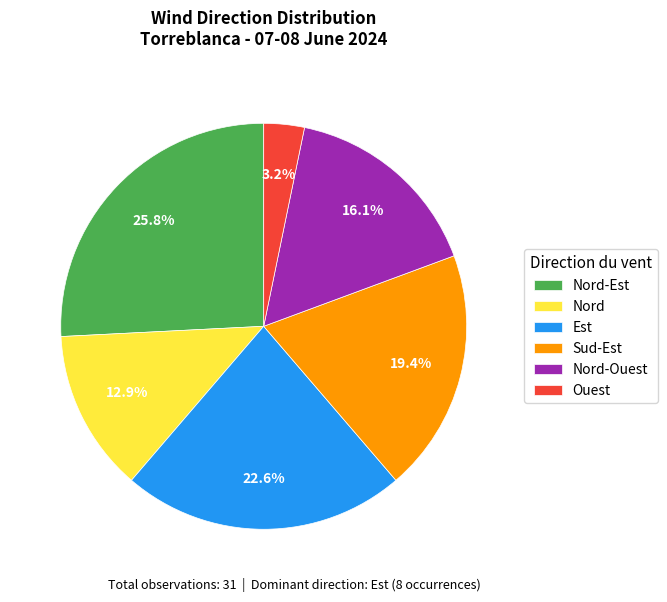

How many segments does this pie chart have?

6